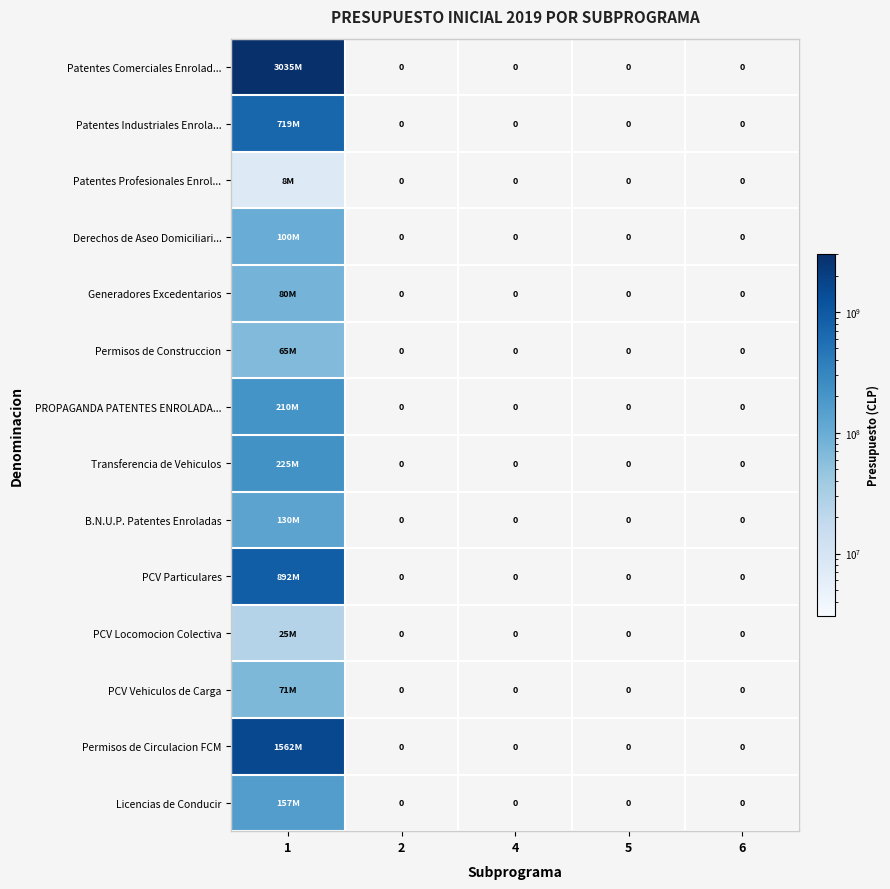

The Patentes Profesionales Enrol... series shows -3459124 at 6. True or false?

False